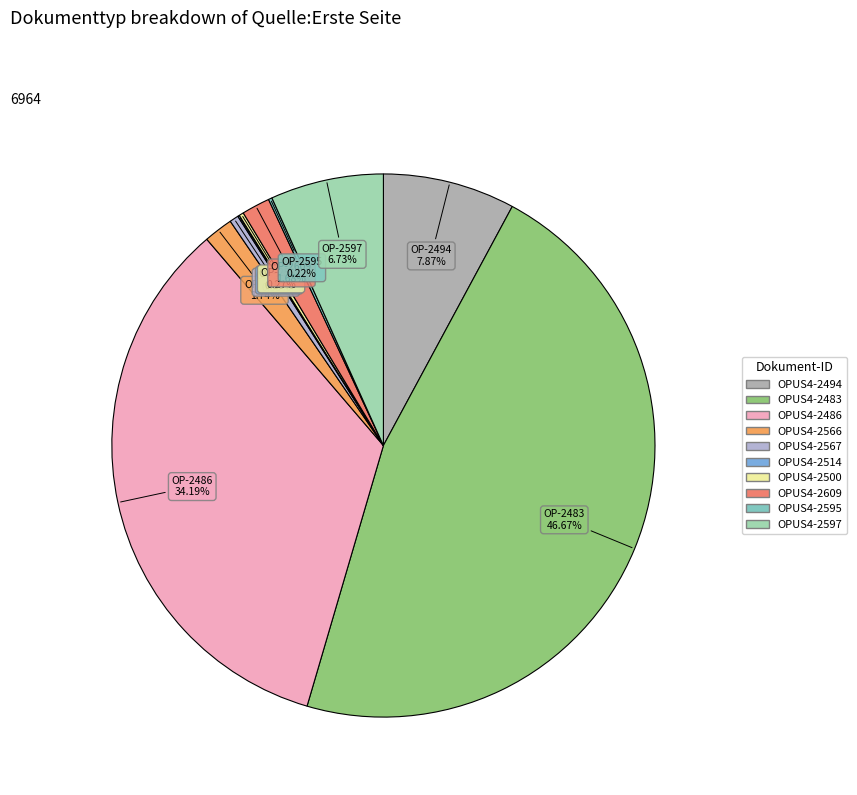

What percentage is NOT represented by OPUS4-2609?

98.3%